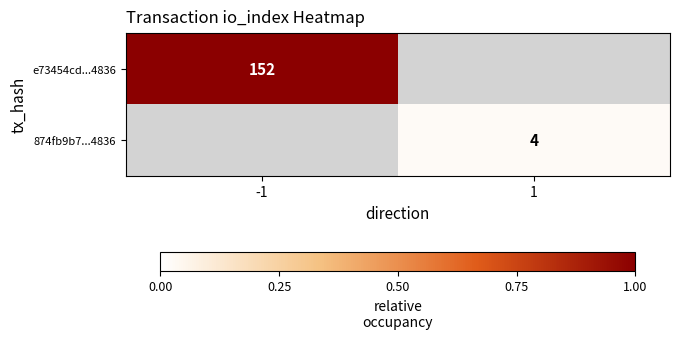

Which label corresponds to the largest value in the chart?

-1